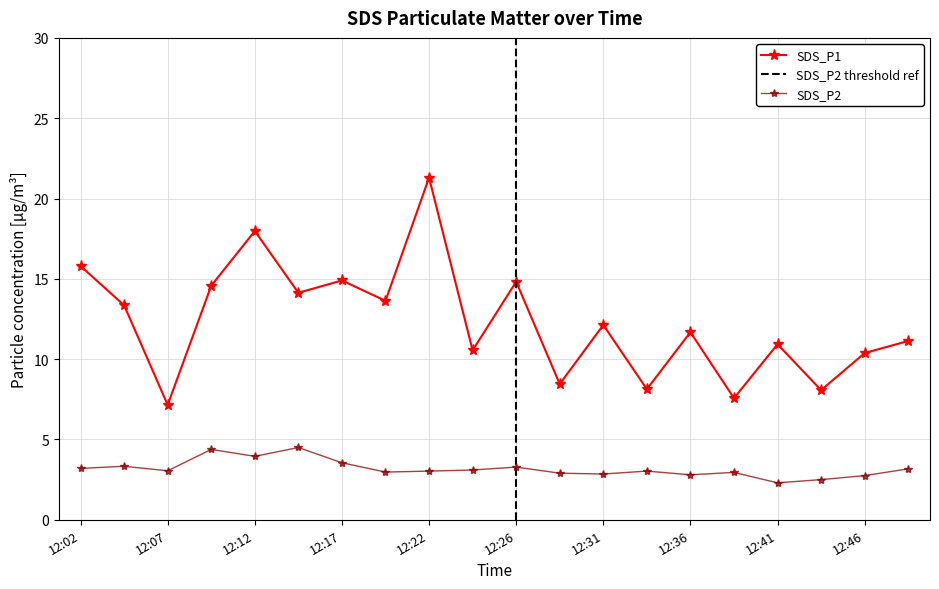

Where is the first local minimum for SDS_P1?

12:07